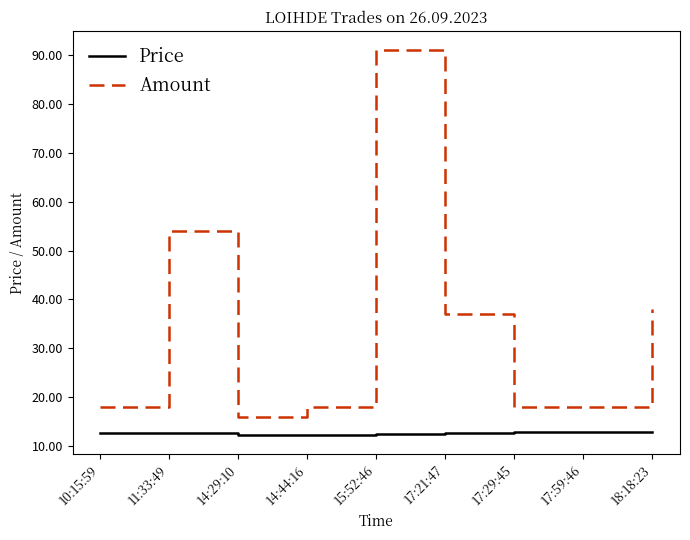

Which series has the largest total across all categories?

Amount